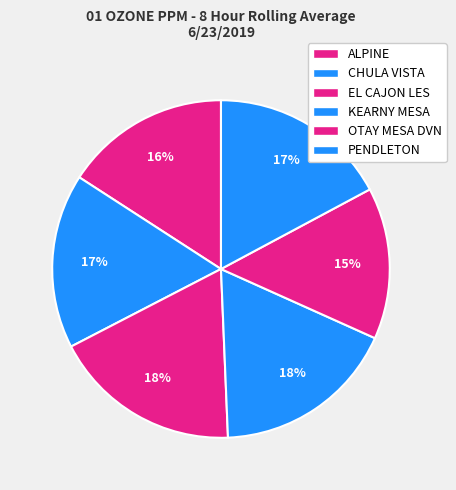

Rank the categories by value from lowest to highest.

OTAY MESA DVN, ALPINE, CHULA VISTA, PENDLETON, KEARNY MESA, EL CAJON LES